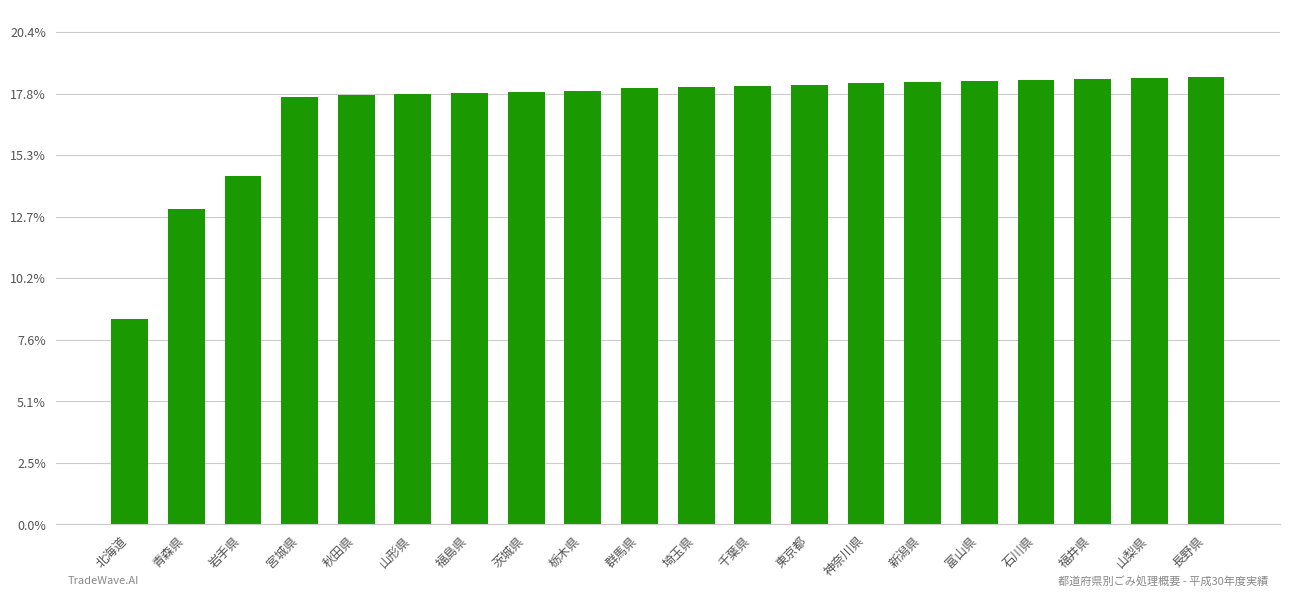

Are the bars horizontal?

No